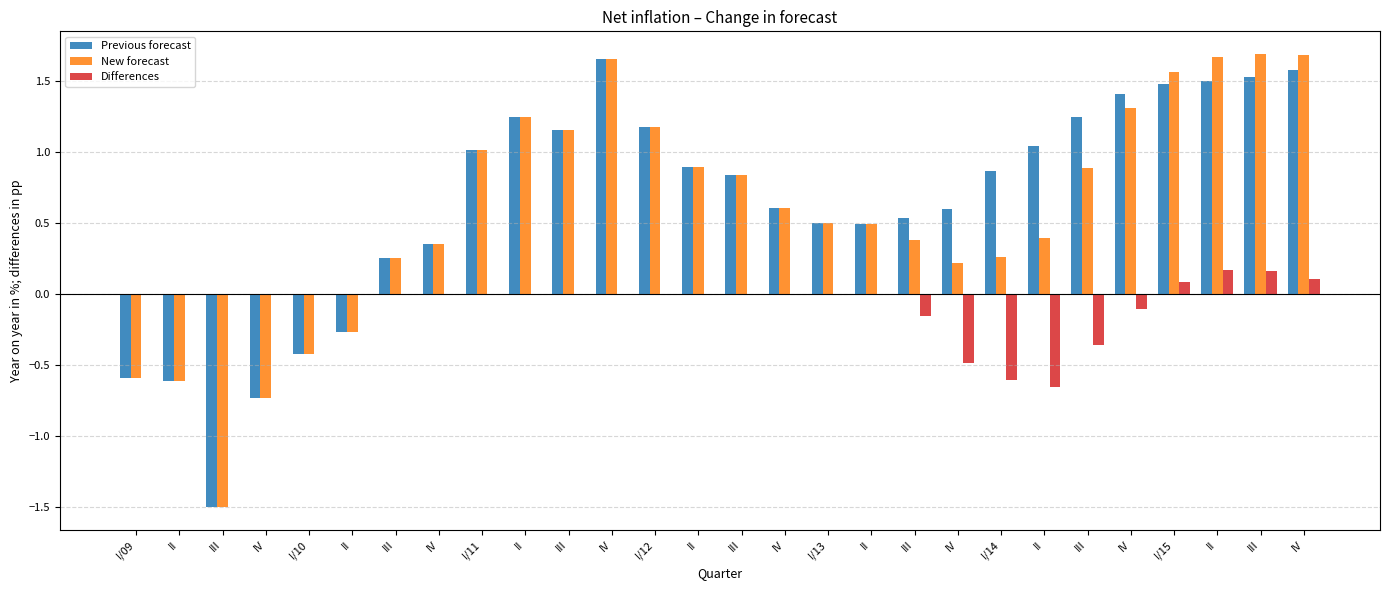

How many distinct data groups are displayed?

3